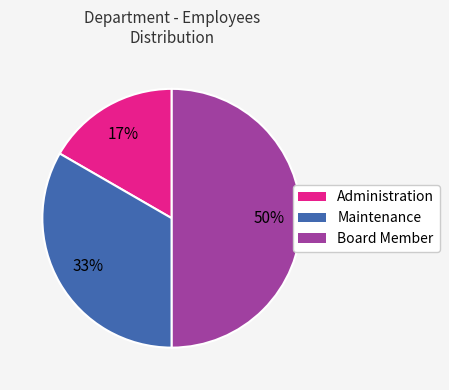

To the nearest percent, what percentage of the pie is Board Member?

50%